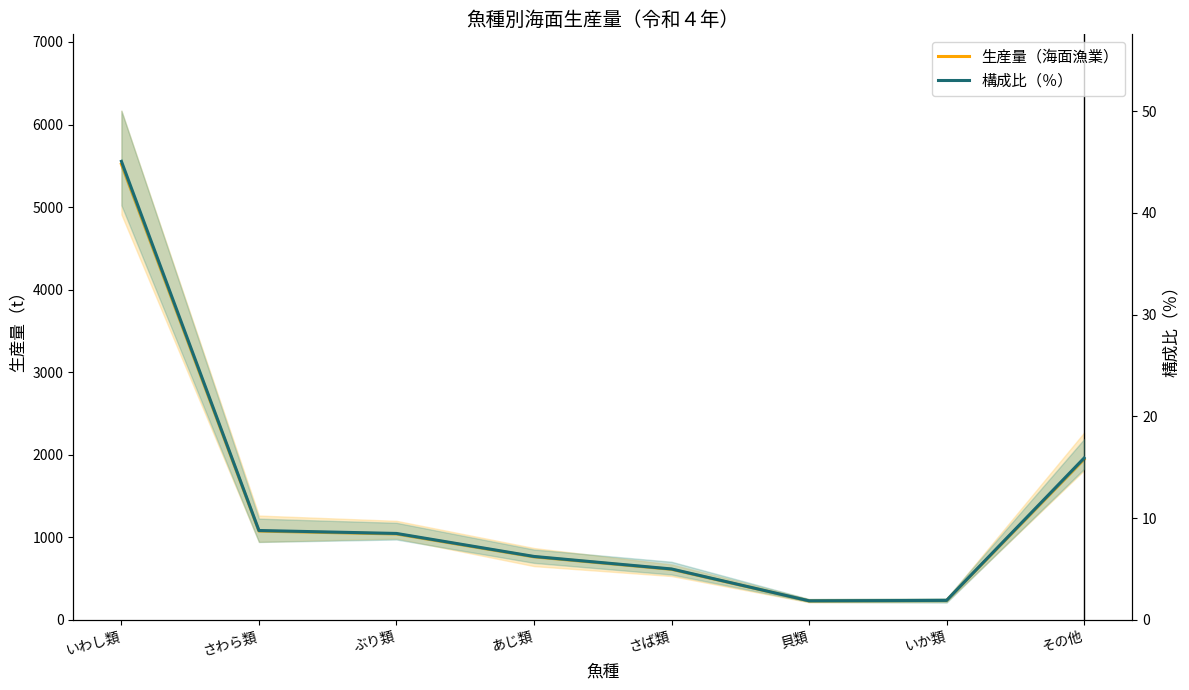

How many values in the 生産量（海面漁業） series are below 1040?

4